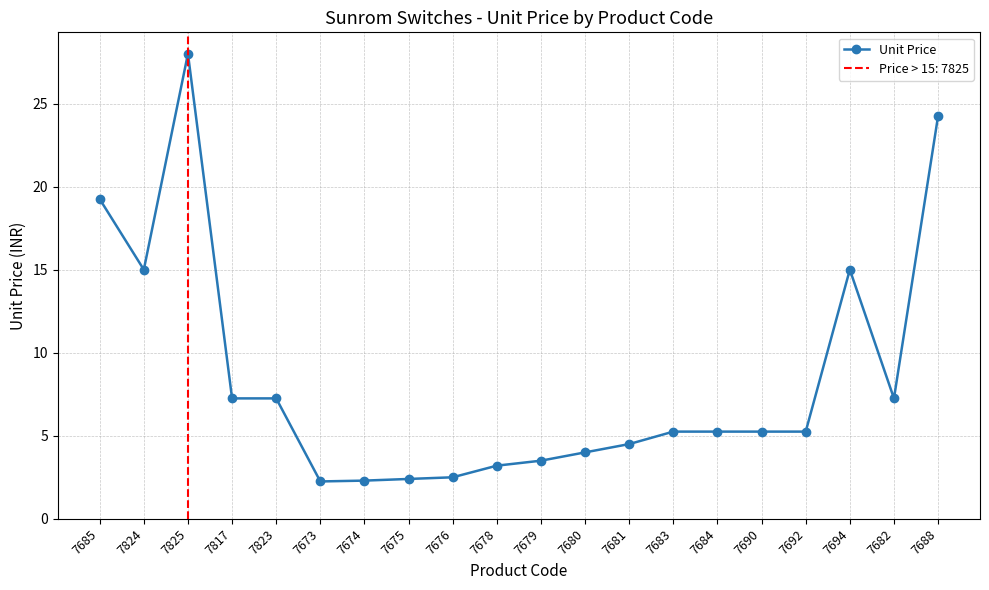

What is the label of the 11th point from the right?

7678